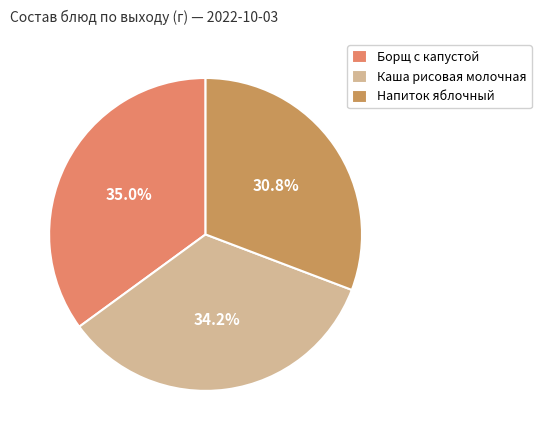

Rank the categories by value from lowest to highest.

Напиток яблочный, Каша рисовая молочная, Борщ с капустой